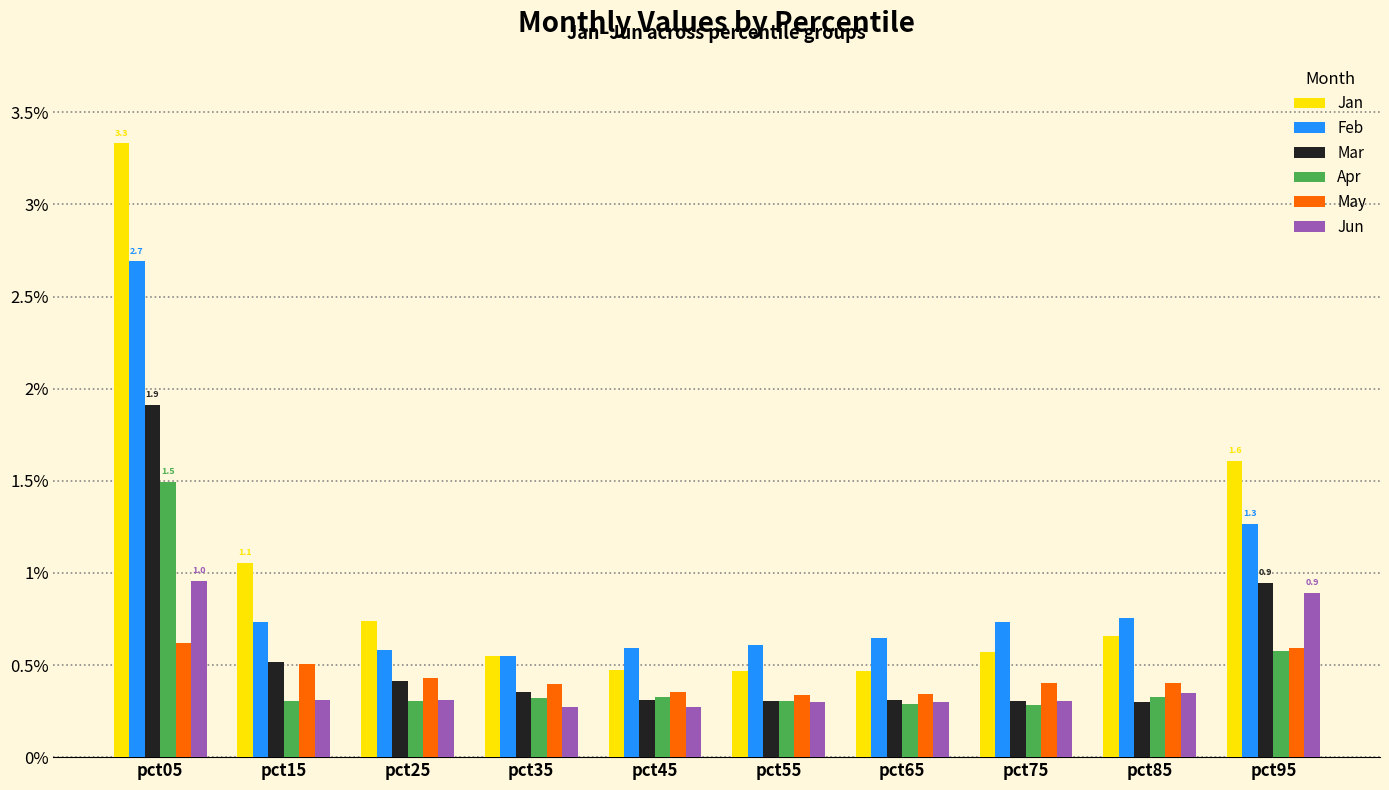

What is the sum of all May values?

4.4